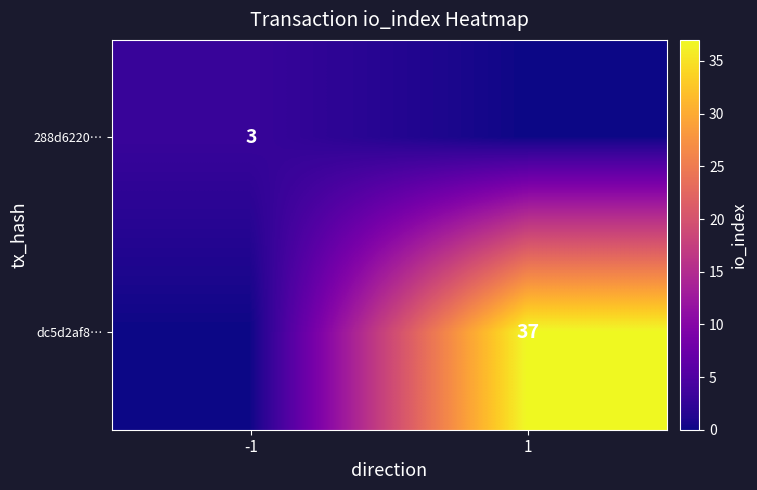

Which series changed the most between -1 and 1?

dc5d2af8…